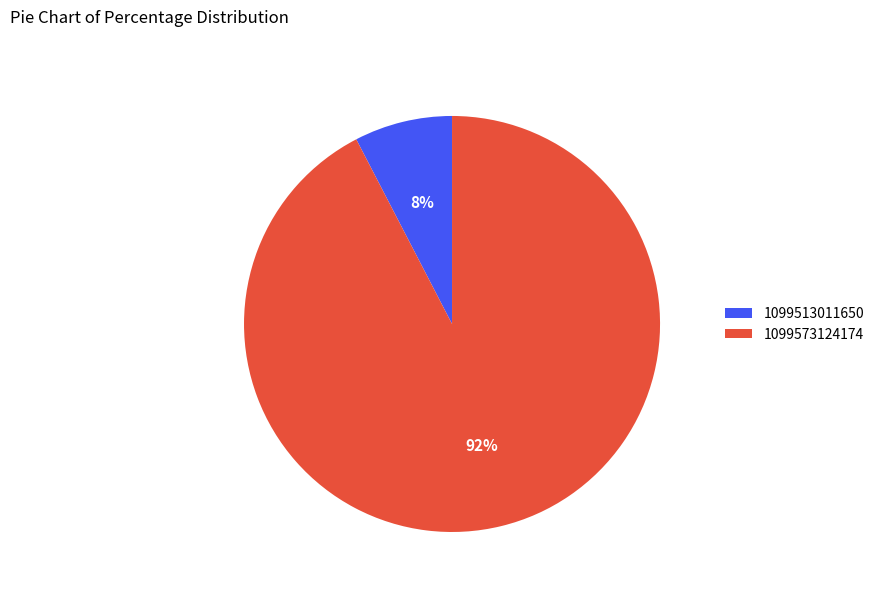

Is it true that 1099573124174 is 92% of the pie?

True